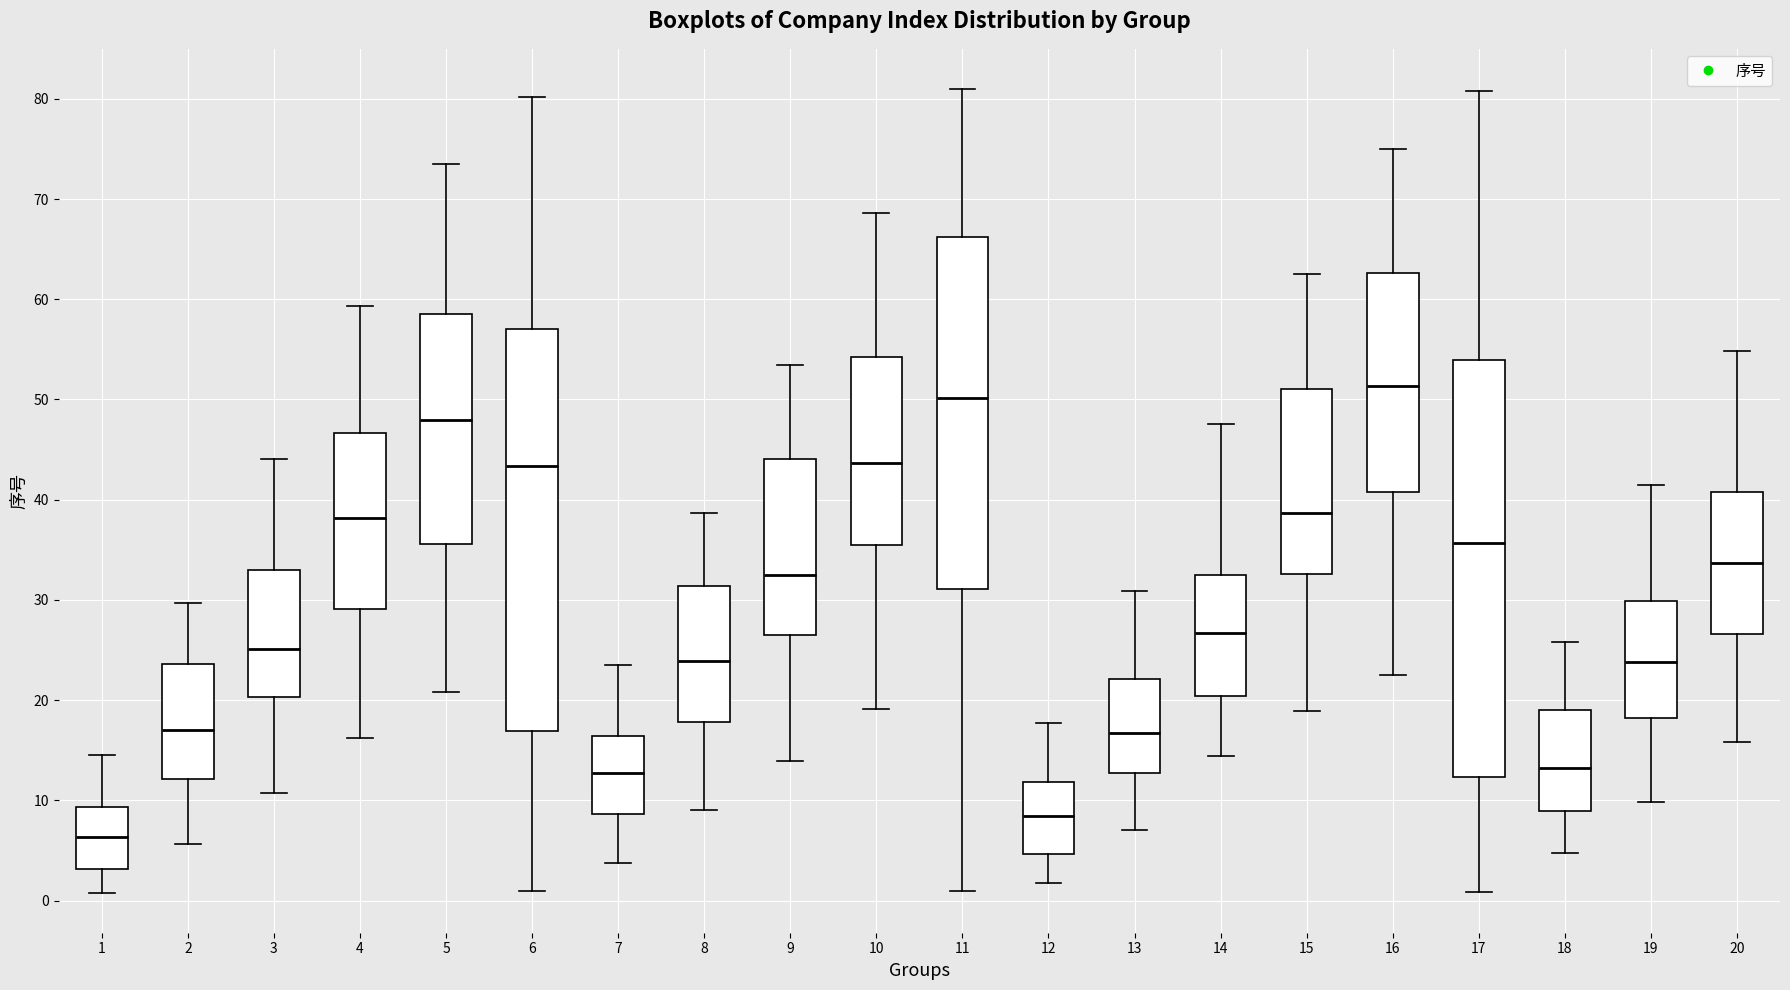

Reading left to right, transcribe this box plot: for each box, give where its median line is, the range the box spans, and where its two whiskers end, as read against the y-axis. The values are not printed on the chart, so give them approximately, as read against the axis.

1: median 6, box 3 to 9, whiskers 1 to 15
2: median 17, box 12 to 24, whiskers 6 to 30
3: median 25, box 20 to 33, whiskers 11 to 44
4: median 38, box 29 to 47, whiskers 16 to 59
5: median 48, box 36 to 58, whiskers 21 to 74
6: median 43, box 17 to 57, whiskers 1 to 80
7: median 13, box 9 to 16, whiskers 4 to 24
8: median 24, box 18 to 31, whiskers 9 to 39
9: median 33, box 26 to 44, whiskers 14 to 53
10: median 44, box 35 to 54, whiskers 19 to 69
11: median 50, box 31 to 66, whiskers 1 to 81
12: median 8, box 5 to 12, whiskers 2 to 18
13: median 17, box 13 to 22, whiskers 7 to 31
14: median 27, box 20 to 32, whiskers 14 to 48
15: median 39, box 33 to 51, whiskers 19 to 63
16: median 51, box 41 to 63, whiskers 23 to 75
17: median 36, box 12 to 54, whiskers 1 to 81
18: median 13, box 9 to 19, whiskers 5 to 26
19: median 24, box 18 to 30, whiskers 10 to 41
20: median 34, box 27 to 41, whiskers 16 to 55